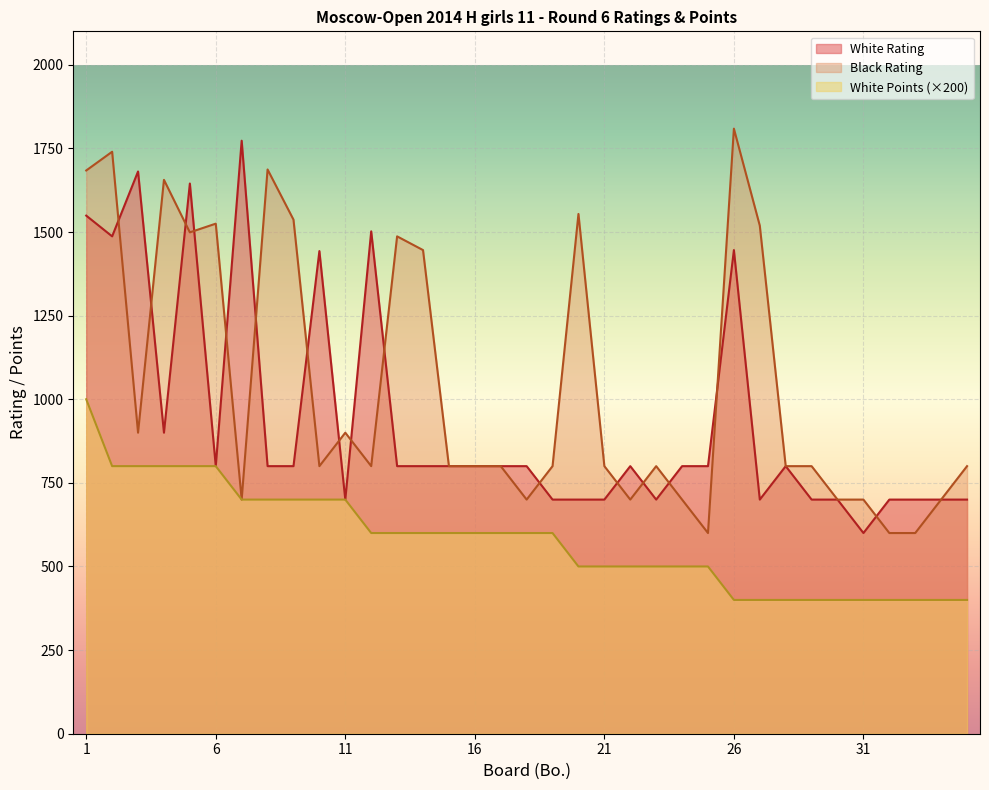

Does the chart display data point markers on the line(s)?

No